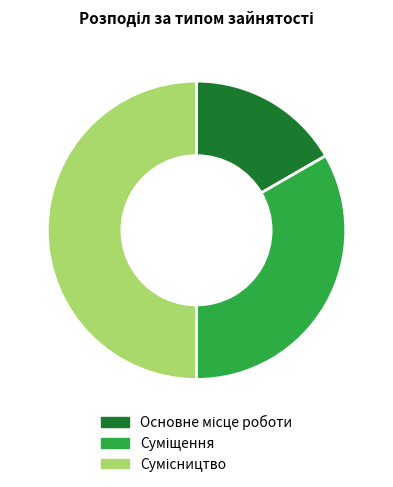

Is it true that Основне місце роботи is 17% of the pie?

True